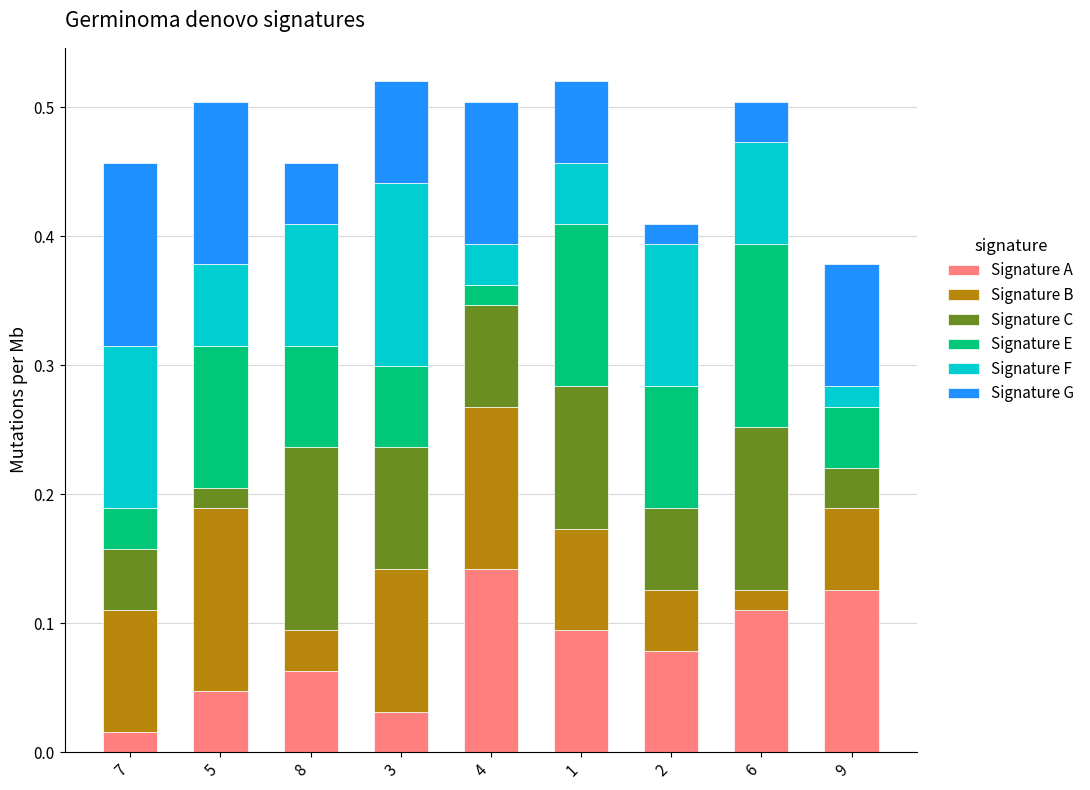

The value of Signature A at 4 is 0.1. True or false?

True